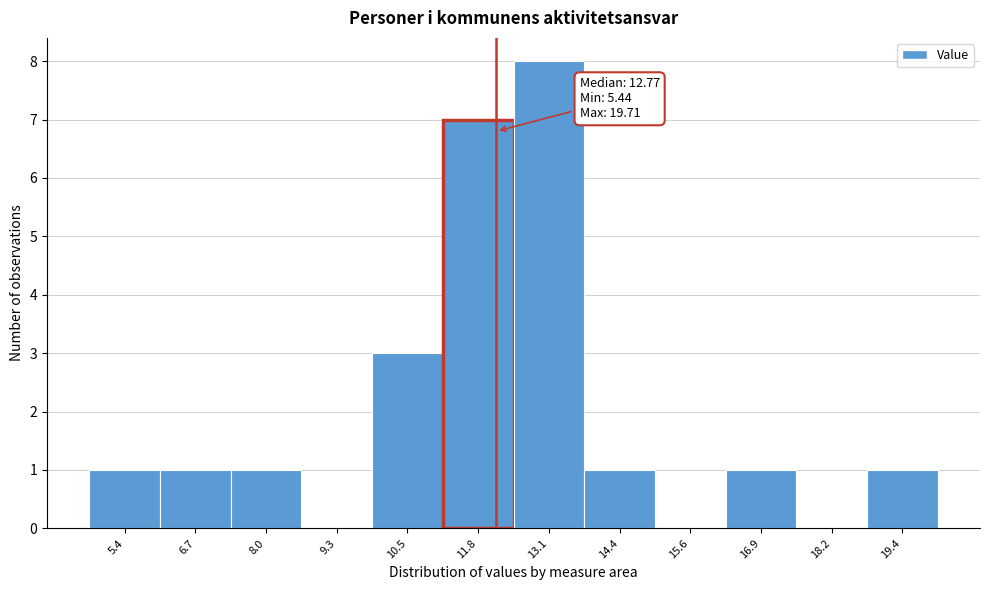

Reading left to right, transcribe all the data shown in this chart.

5.4=1	6.7=1	8.0=1	9.3=0	10.5=3	11.8=7	13.1=8	14.4=1	15.6=0	16.9=1	18.2=0	19.4=1